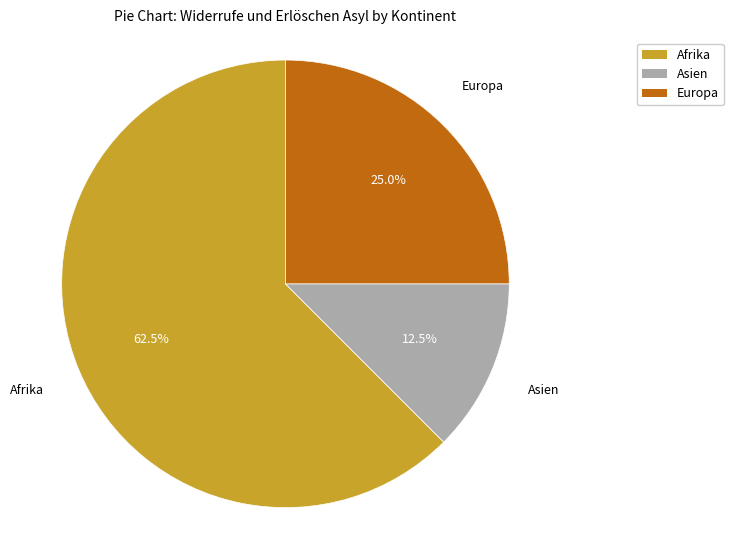

What is the largest slice in the pie chart?

Afrika